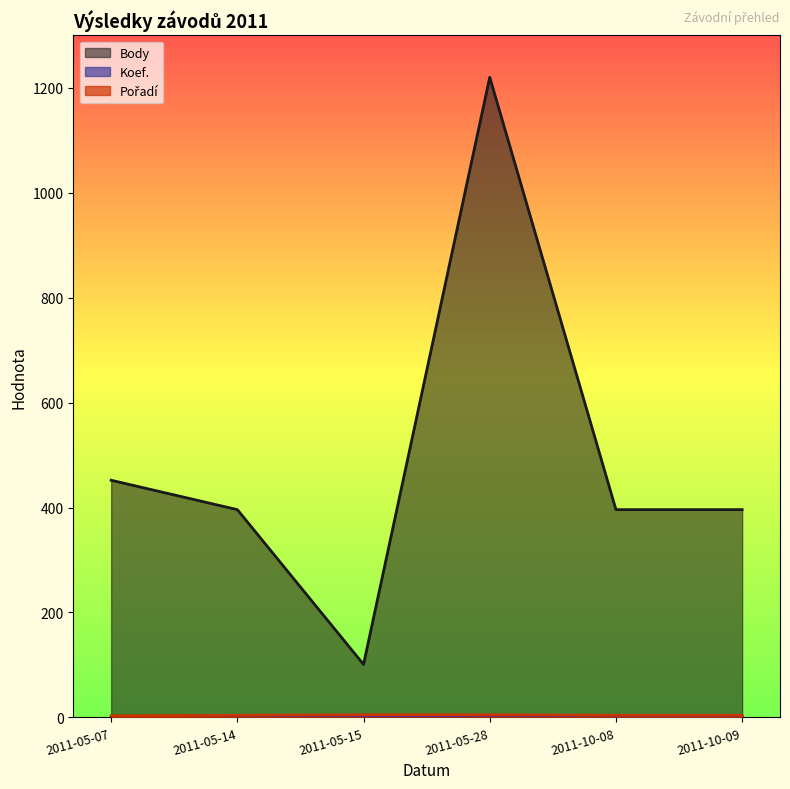

What position from the right is 2011-05-14?

5